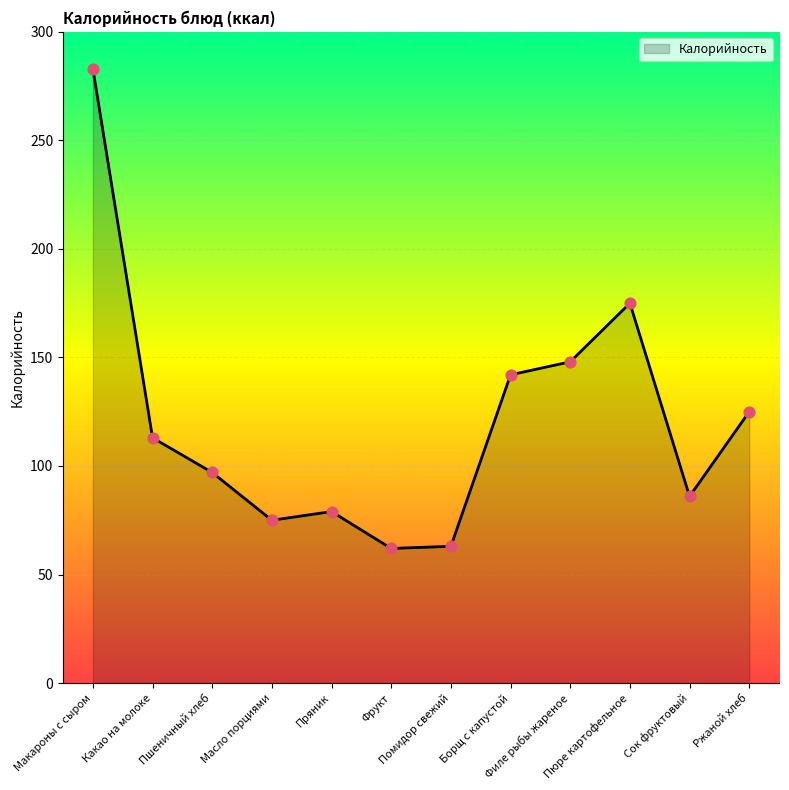

What is the maximum value shown in the chart?

283